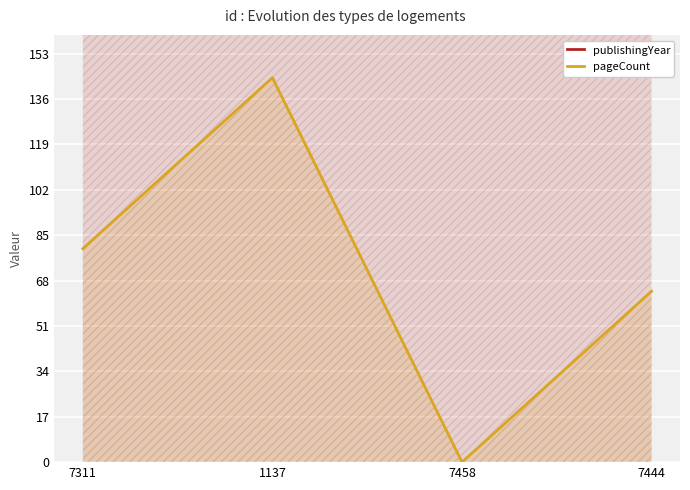

At which category is the sum across all series the highest?

1137